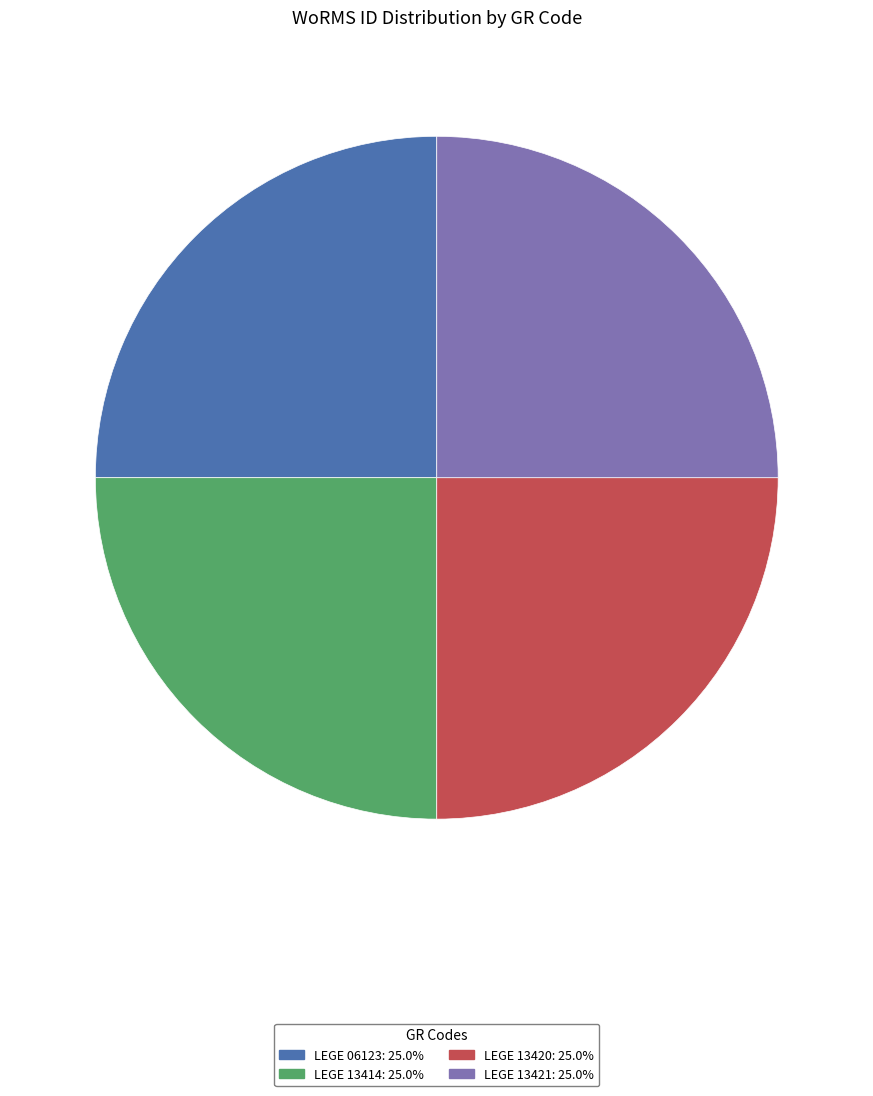

How many segments does this pie chart have?

4